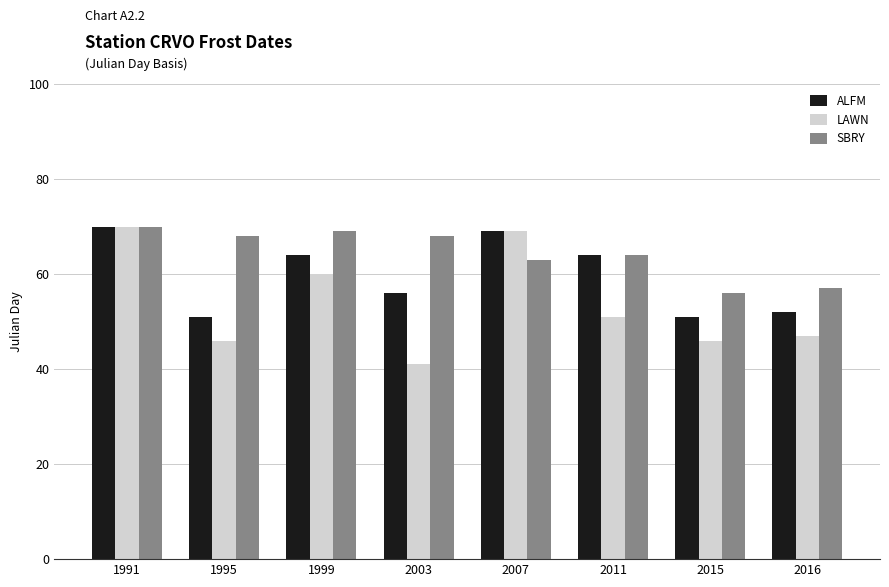

What is the spread (max minus min) of values at 2003?

27